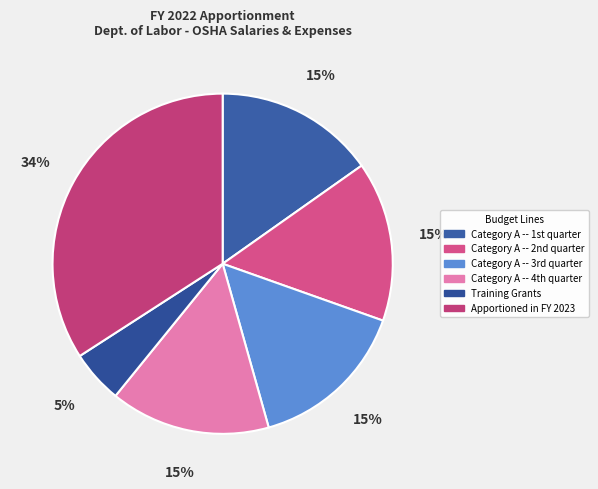

What is the largest slice in the pie chart?

Apportioned in FY 2023